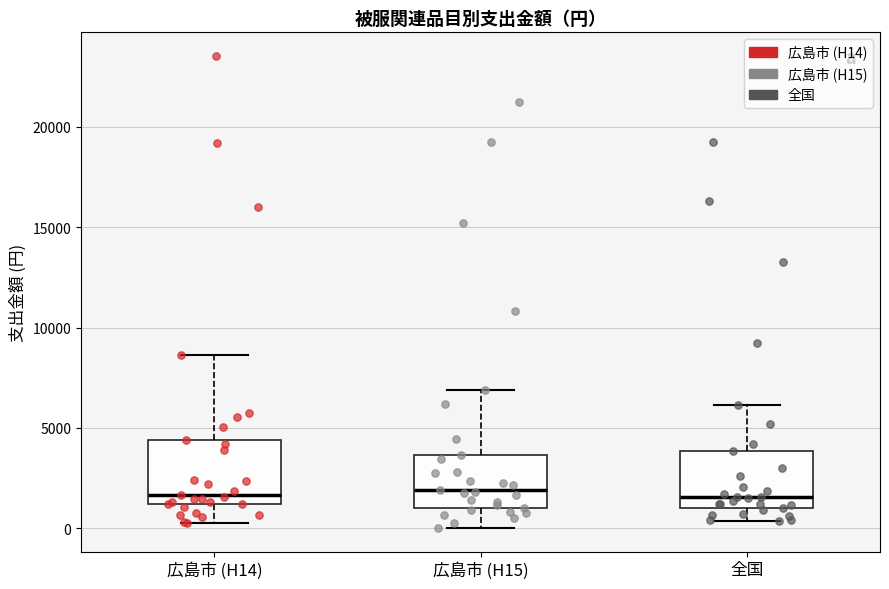

Reading left to right, read every box against the y-axis: the position of its median line, the range the box covers, and the ends of its whiskers. The values are not printed on the chart, so give them approximately, as read against the axis.

広島市 (H14): median 1500, box 1000 to 4500, whiskers 500 to 8500
広島市 (H15): median 2000, box 1000 to 3500, whiskers 0 to 7000
全国: median 1500, box 1000 to 4000, whiskers 500 to 6000